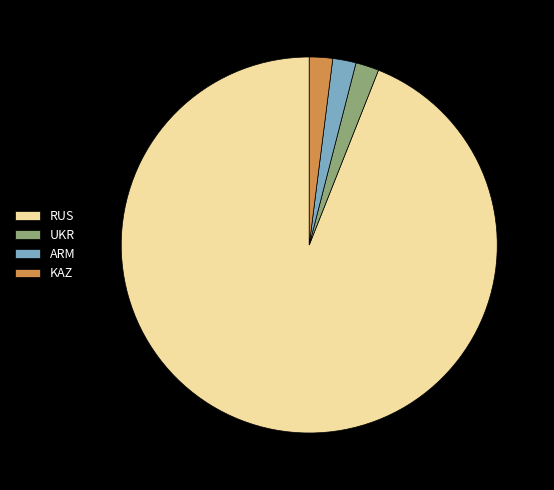

Between RUS and KAZ, which is larger?

RUS